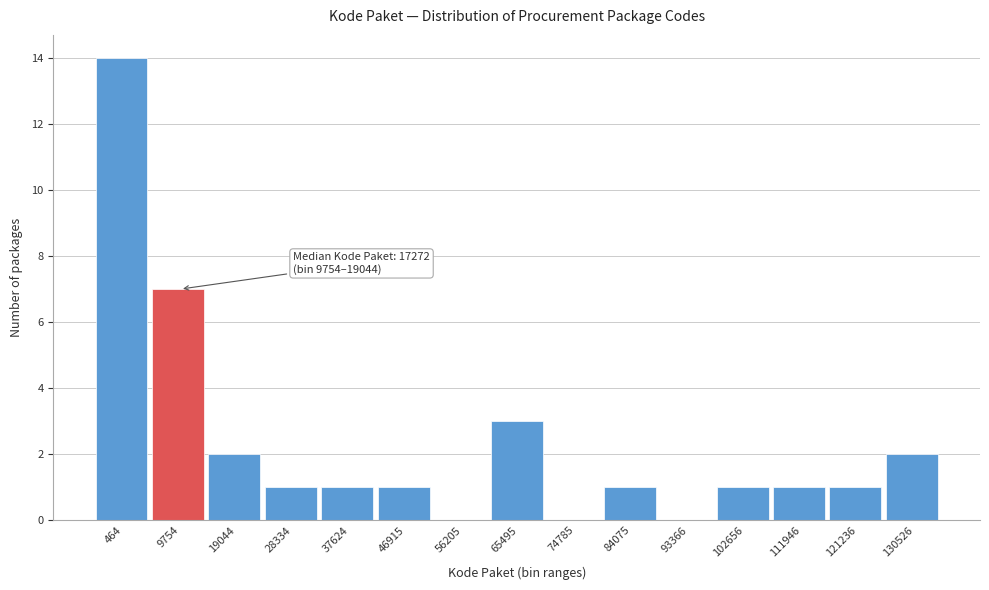

The value at 464 is 4. True or false?

False